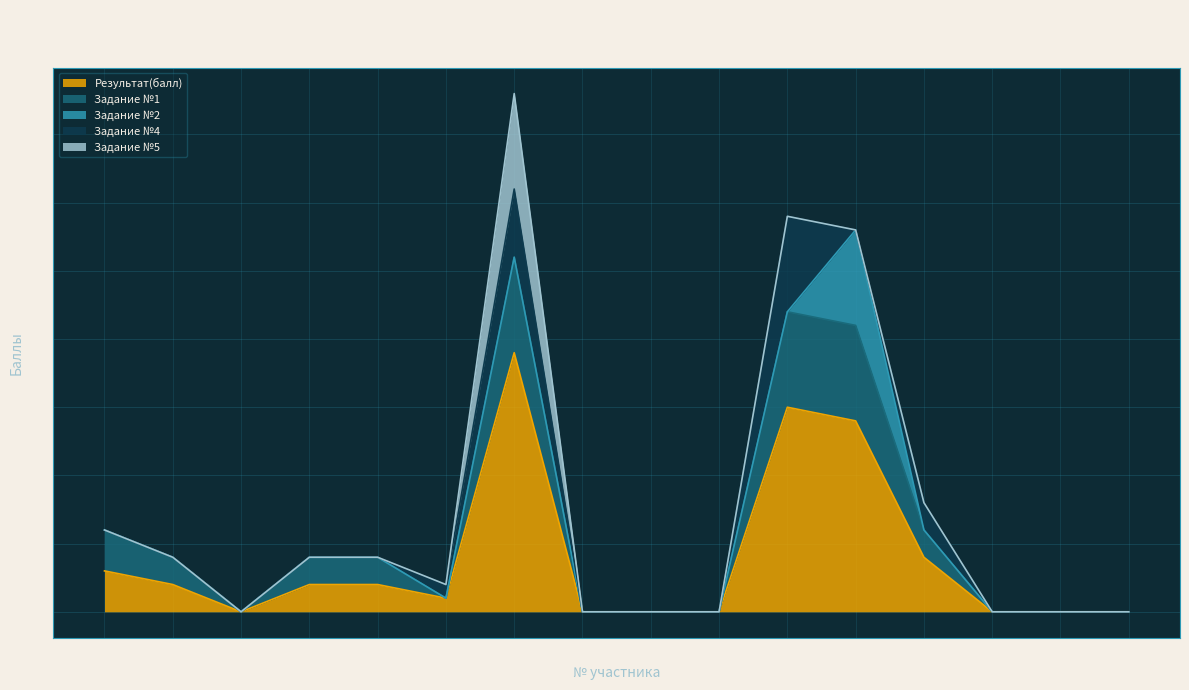

How many categories are shown in the chart?

16